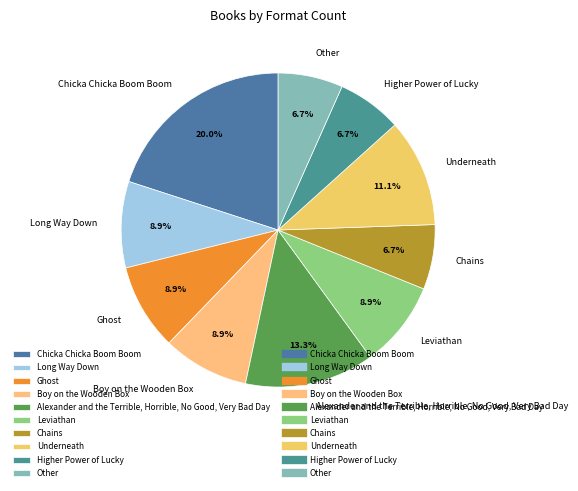

To the nearest percent, what is the average slice percentage?

10%